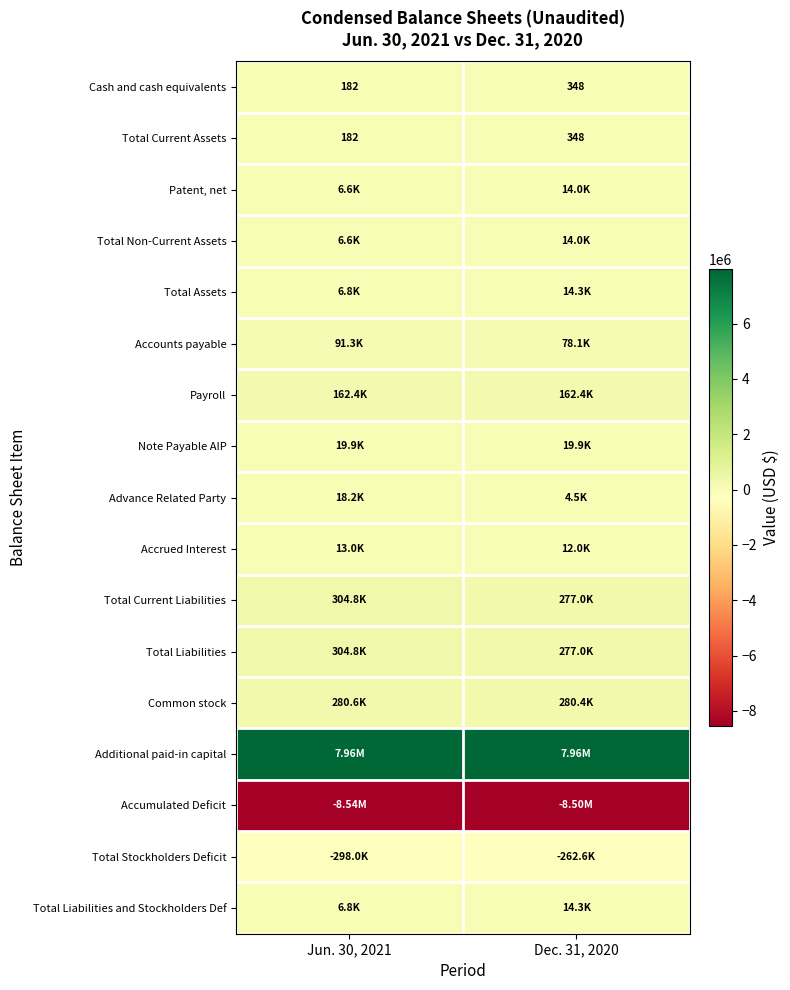

Rank the categories by Total Current Assets value from lowest to highest.

Jun. 30, 2021, Dec. 31, 2020